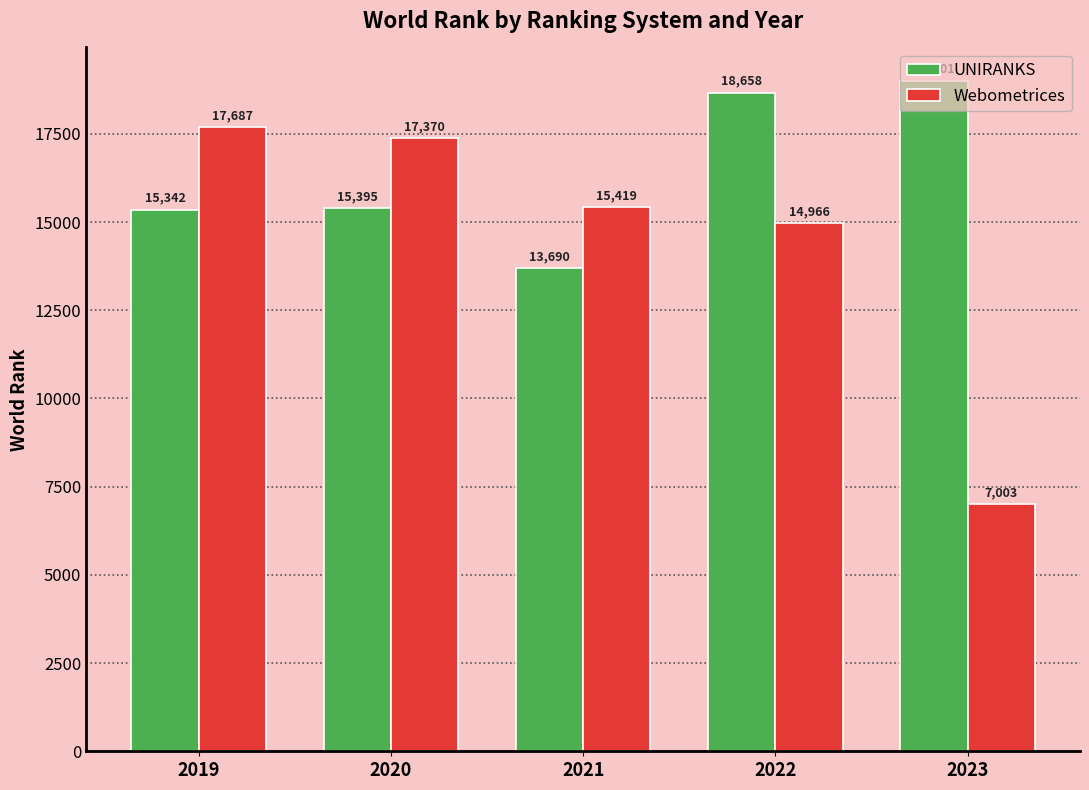

What is the difference between the maximum and minimum values in the Webometrices series?

10684